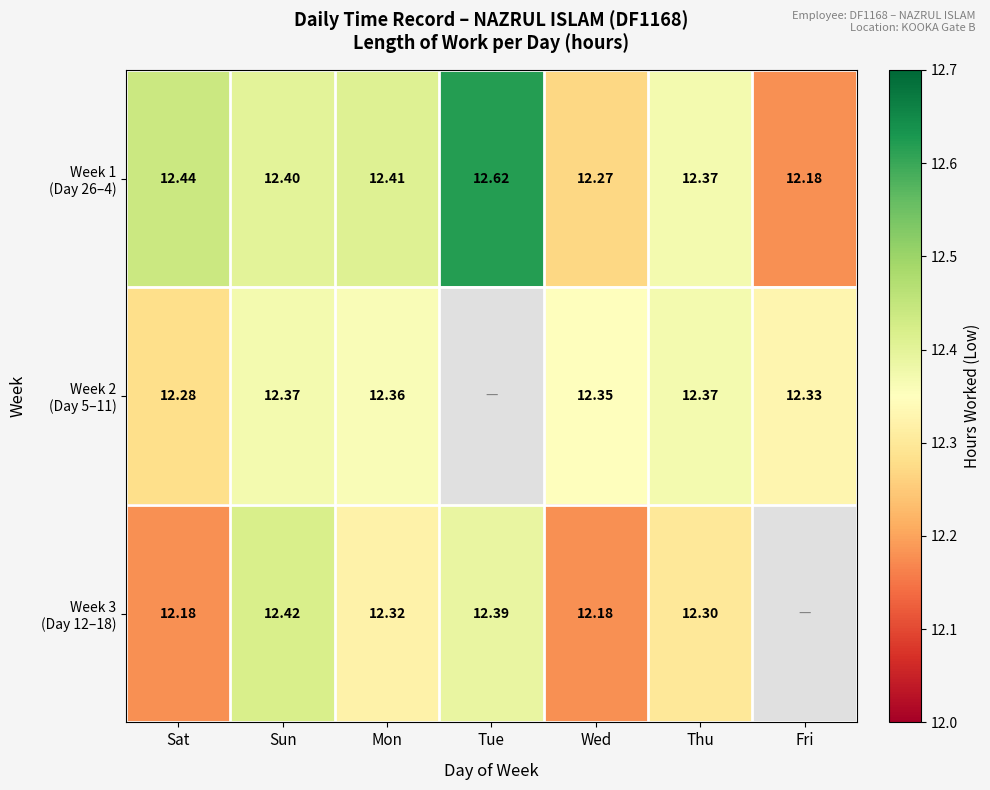

Count the number of data series in this chart.

3